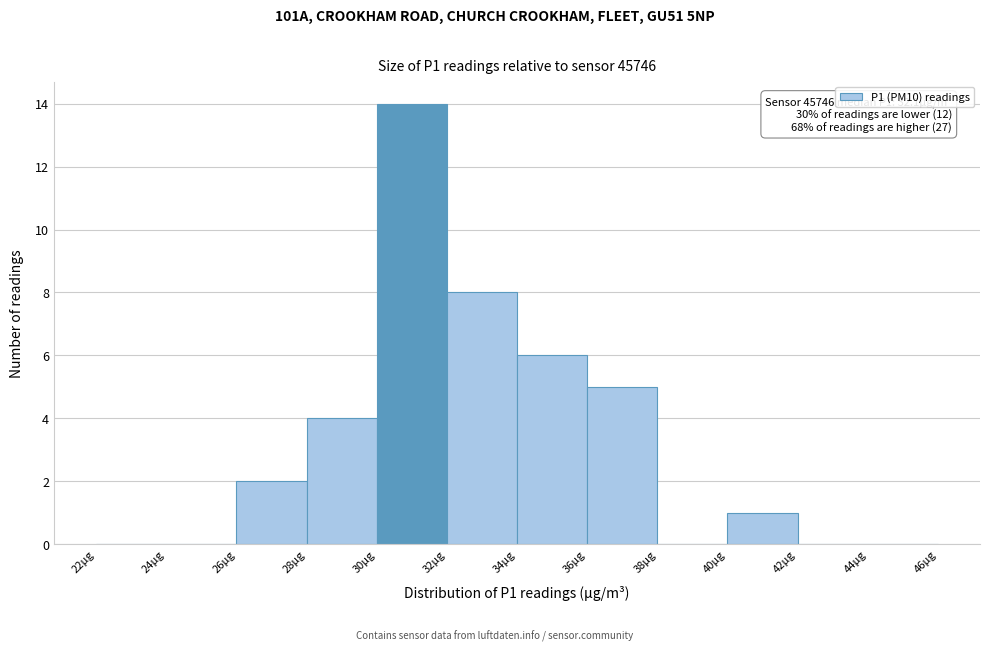

Over which range of the x-axis is the bar tallest?

30 to 32